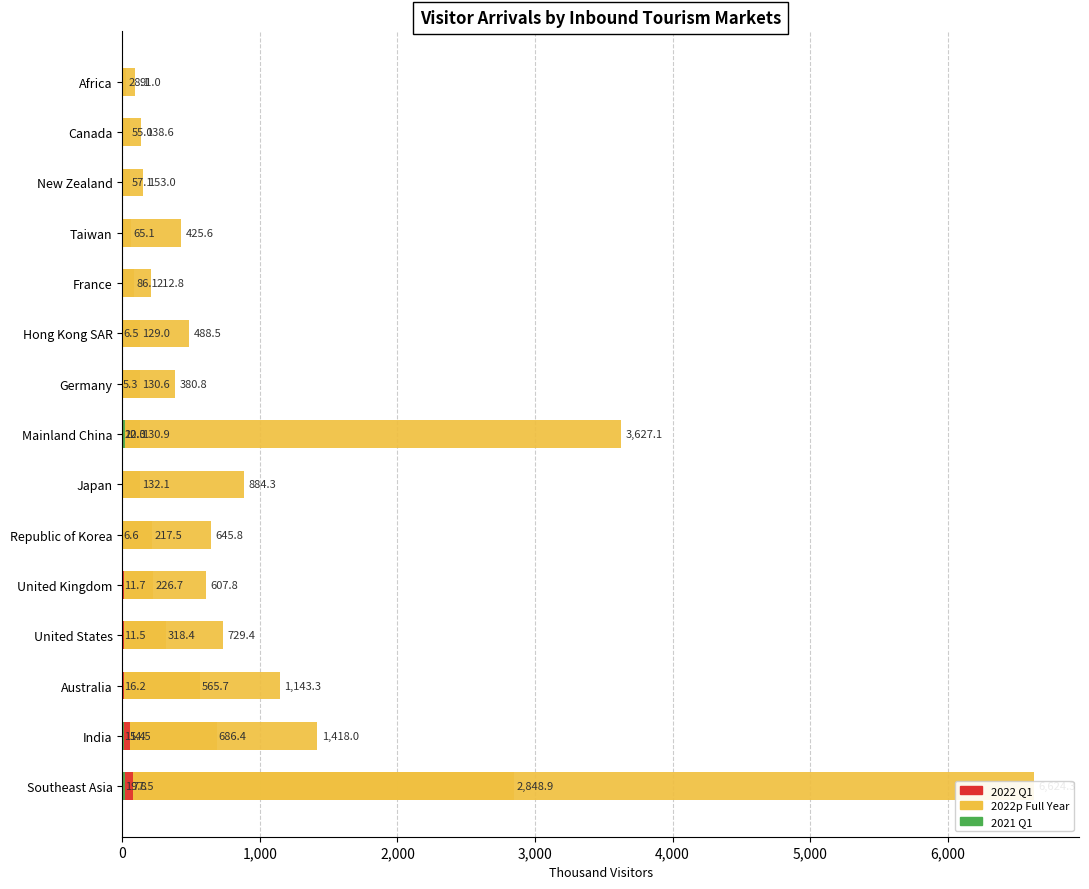

How many values in the 2022 Q1 (Thousand) series exceed 6?

8